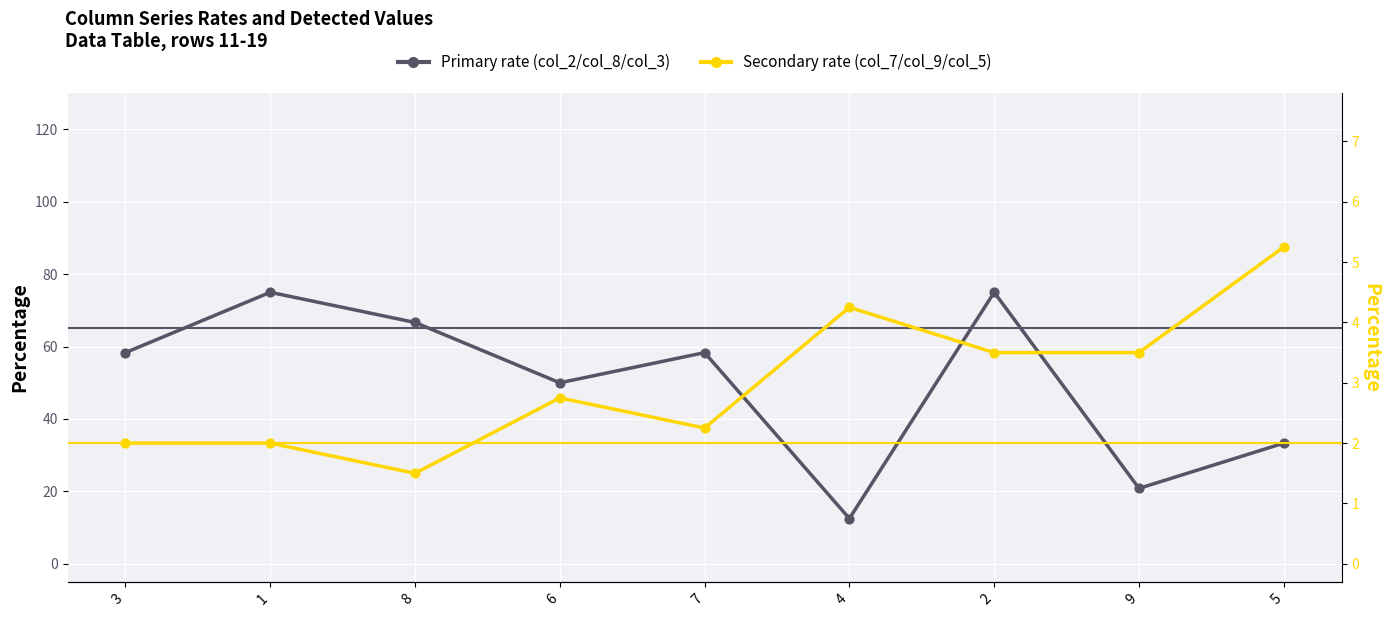

At how many categories does at least one series exceed 35?

6